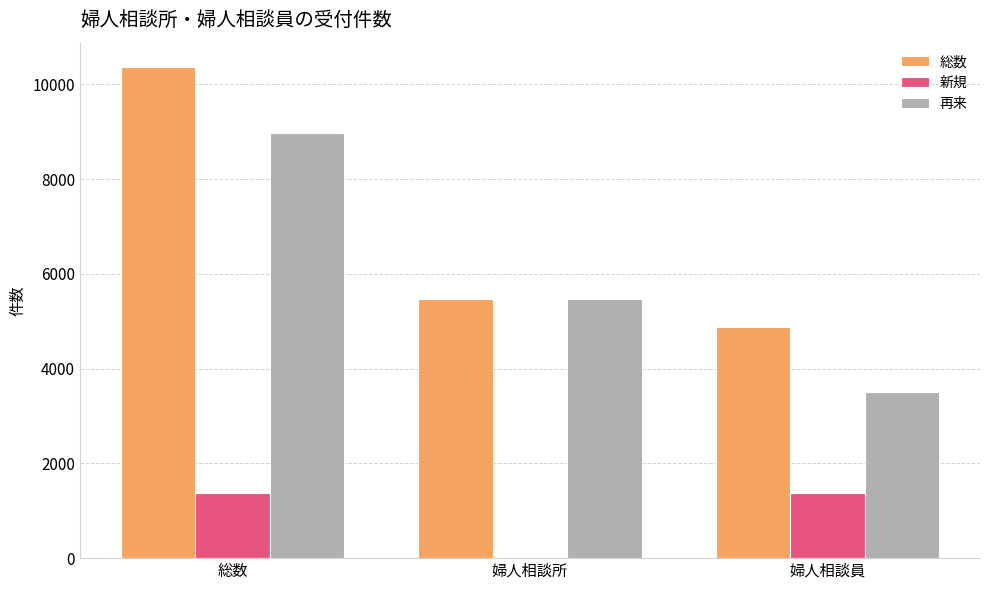

What is the difference between the 総数 values at 総数 and 婦人相談所?

4882